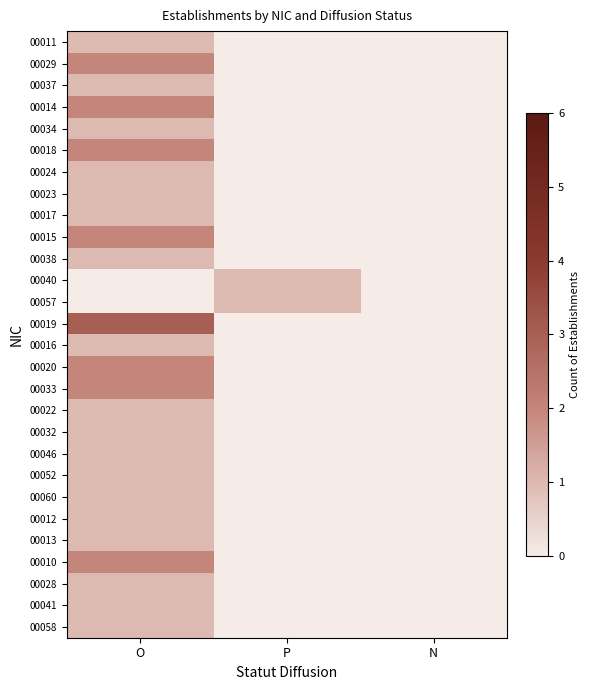

Which has a higher value, N or O?

O